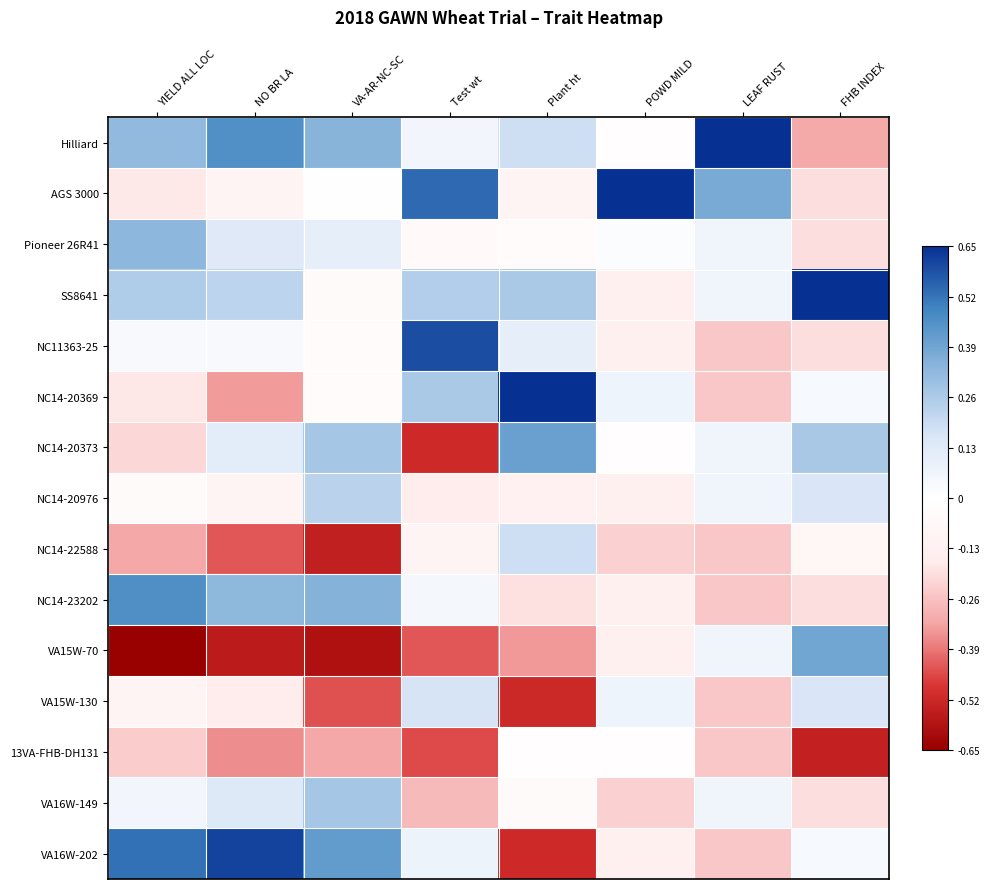

What is the total value across all series at POWD MILD?

-0.8